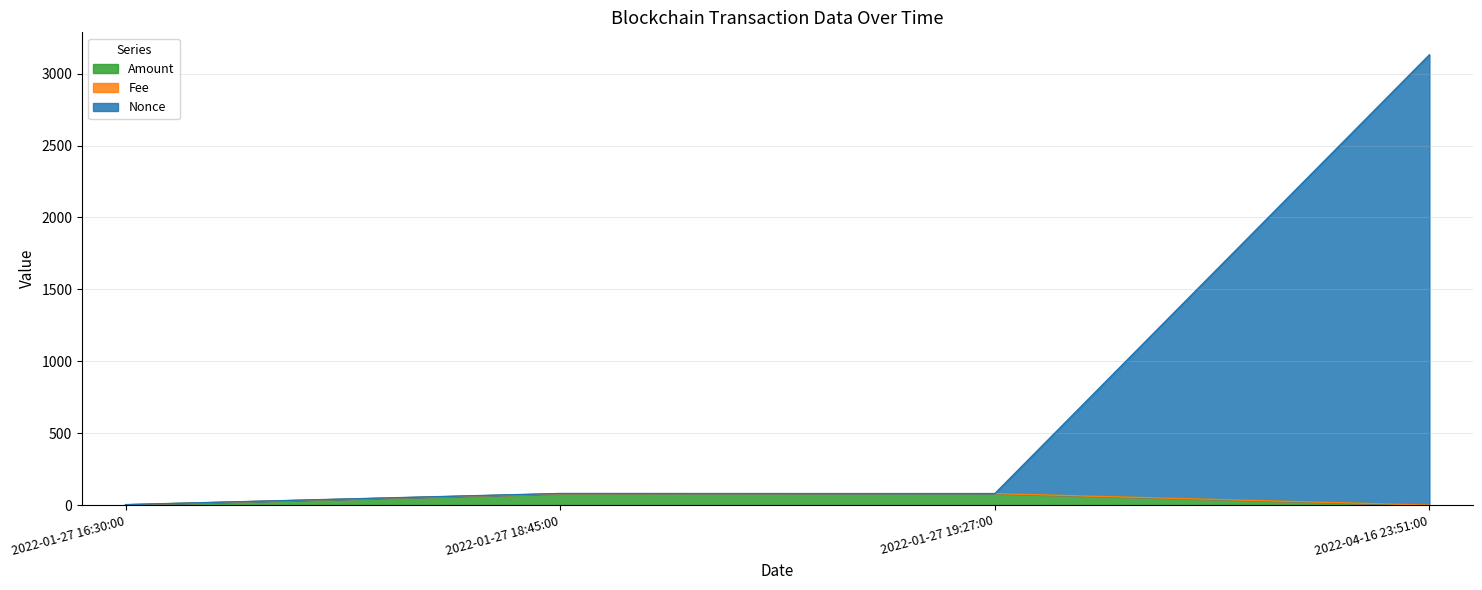

In Nonce, how many points are lower than both neighbors (excluding endpoints)?

1